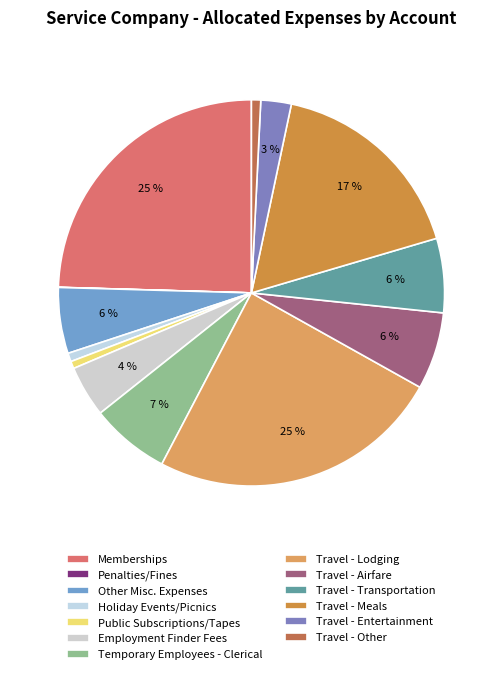

What percentage is the Travel - Entertainment slice, to the nearest percent?

3%